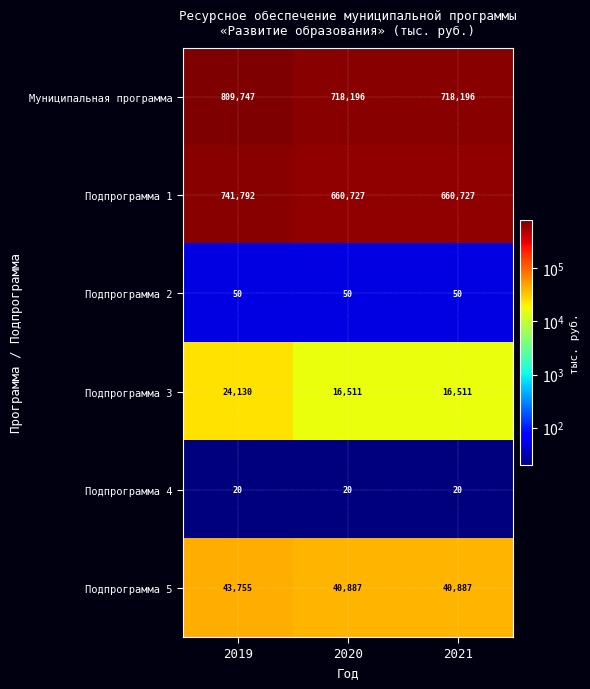

Which series has the largest range (max minus min)?

Муниципальная программа